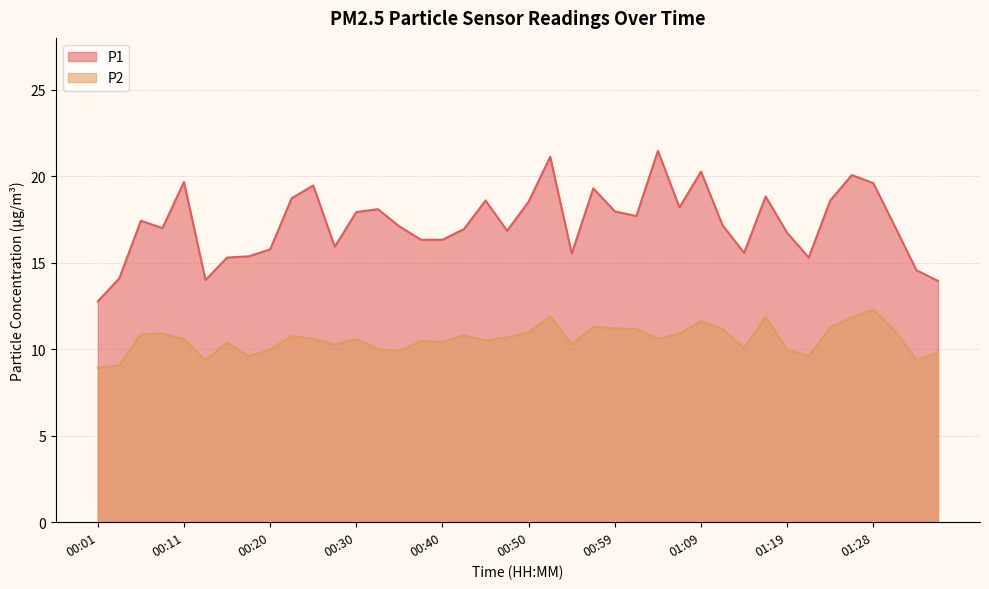

Read the P1 value at 00:52.

21.1